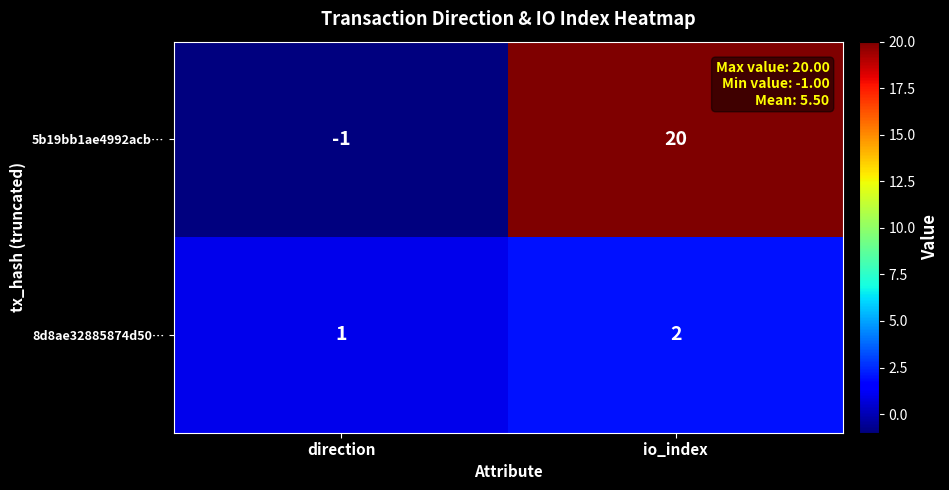

Which category has the lowest value across all series?

direction